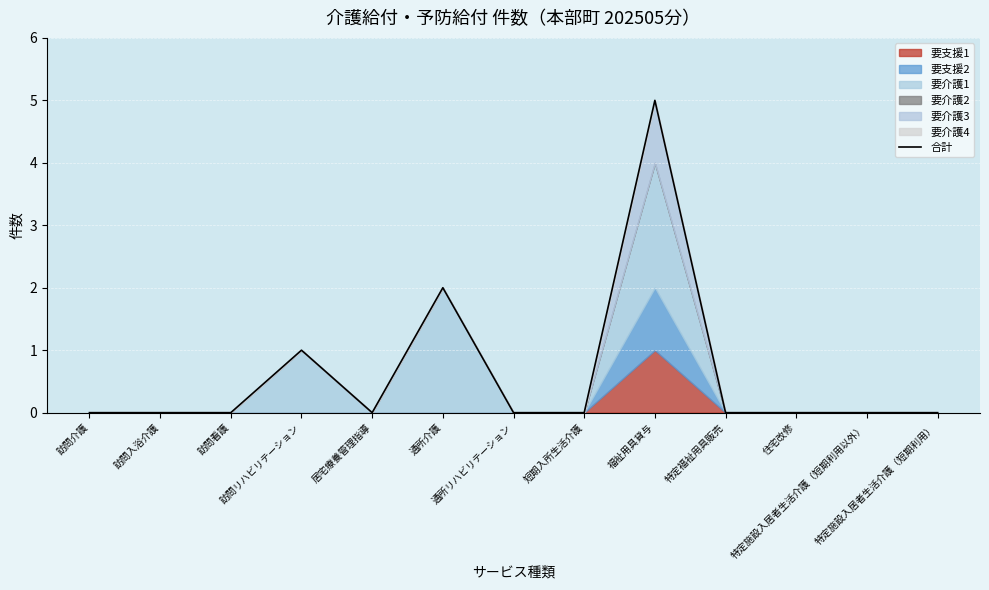

Between 特定施設入居者生活介護（短期利用以外） and 居宅療養管理指導, which is larger?

特定施設入居者生活介護（短期利用以外）